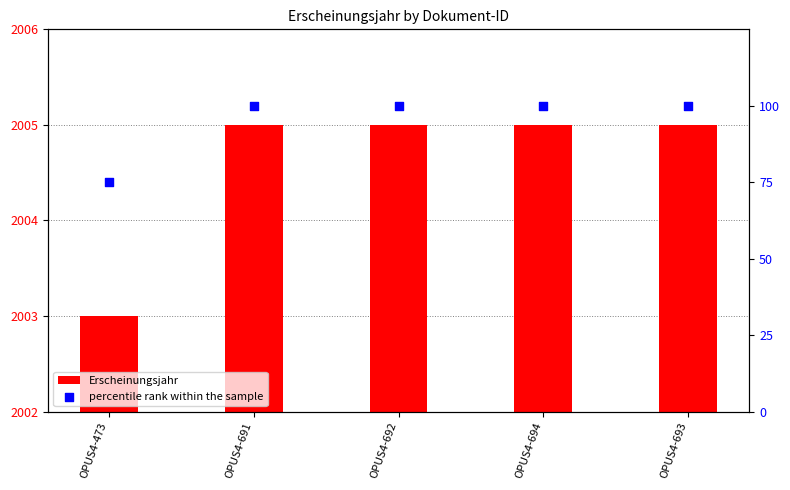

At how many categories does at least one series exceed 45?

5